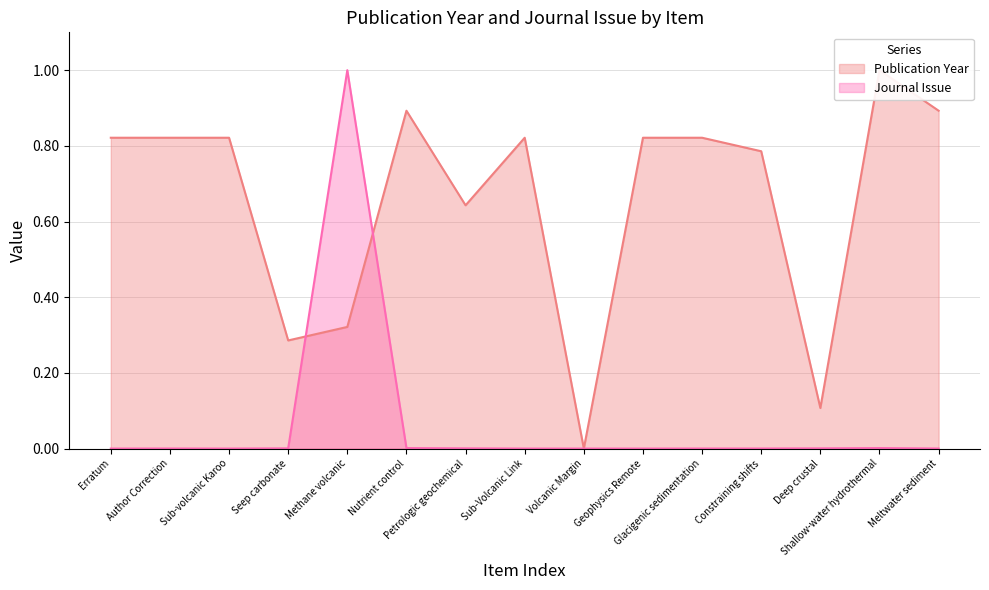

What is the maximum value for Publication Year?

1.0